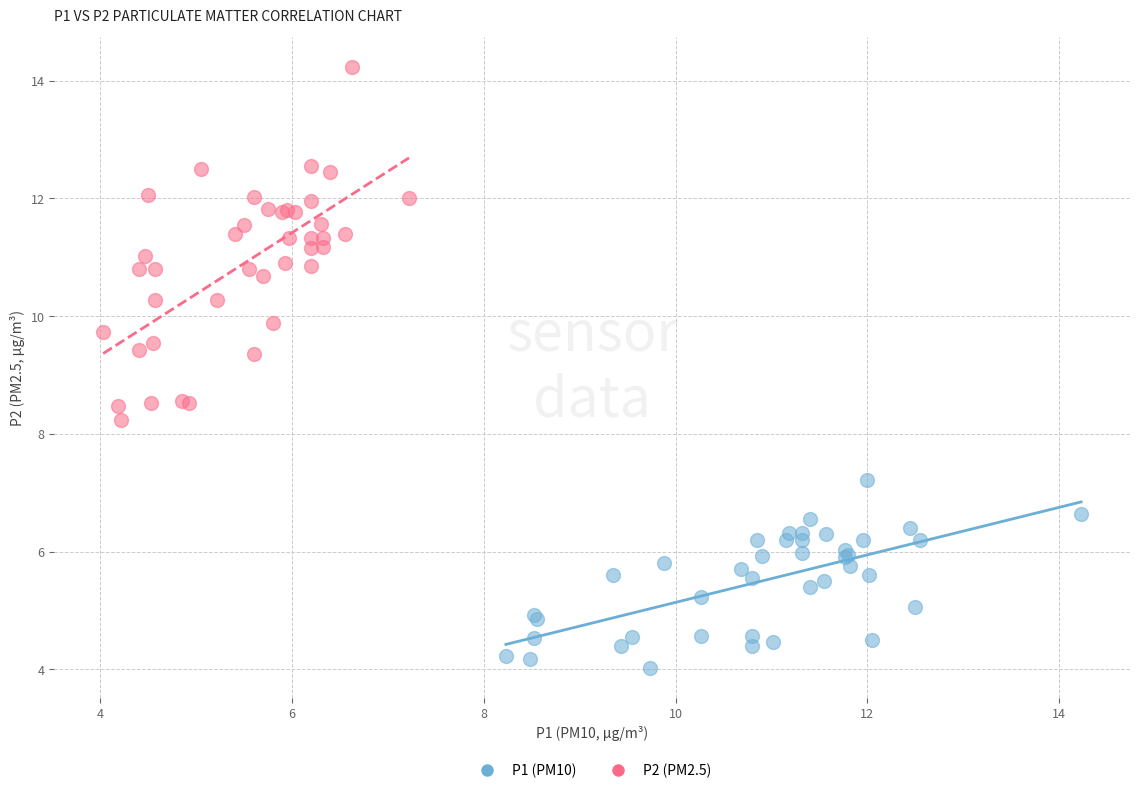

What are all the series names shown in the legend?

P1 (PM10), P2 (PM2.5)